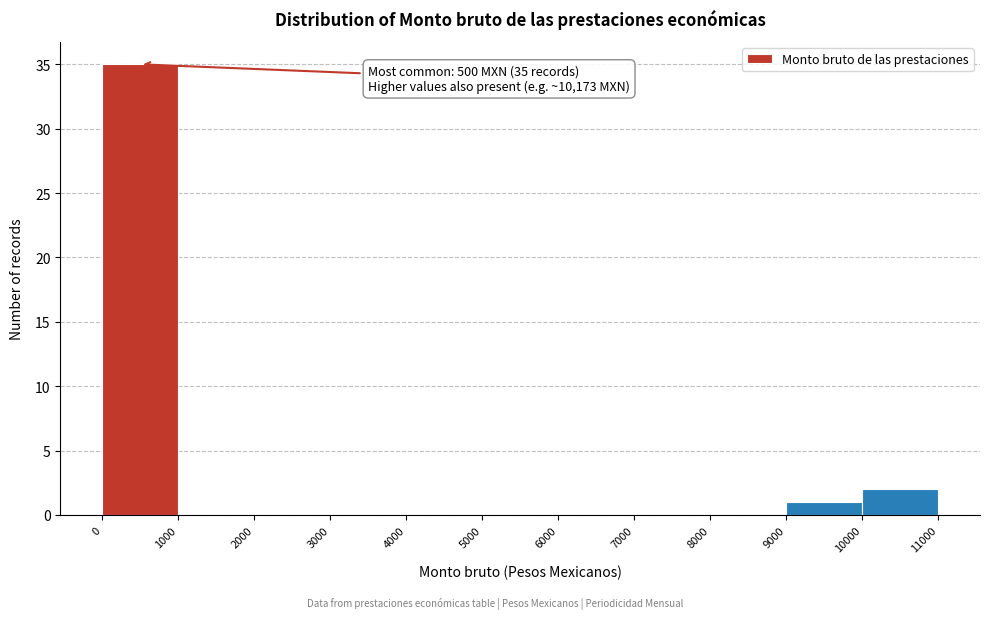

Over which range of the x-axis is the bar tallest?

0 to 1000